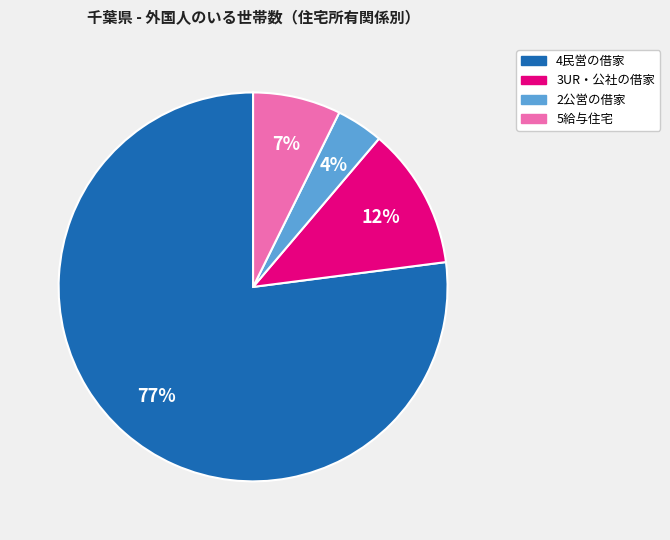

Is it true that 4民営の借家 is 77% of the pie?

True